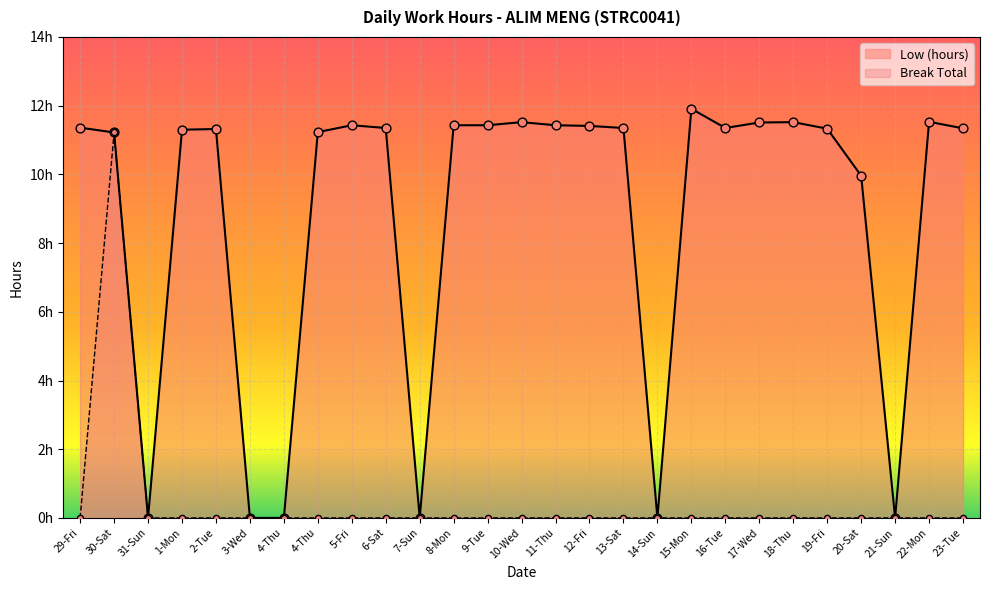

At which category is the sum across all series the highest?

30-Sat